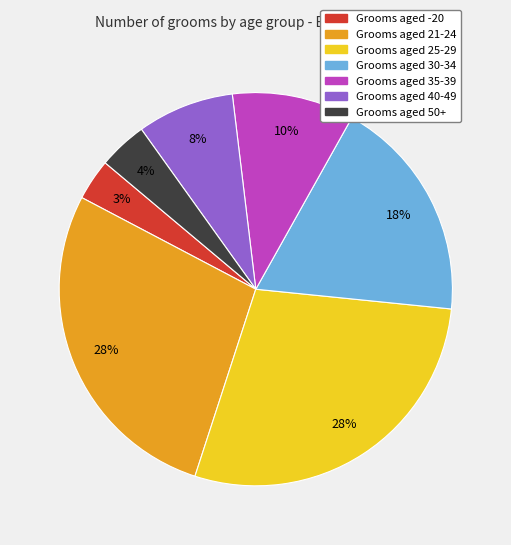

Count the number of slices in the pie.

7